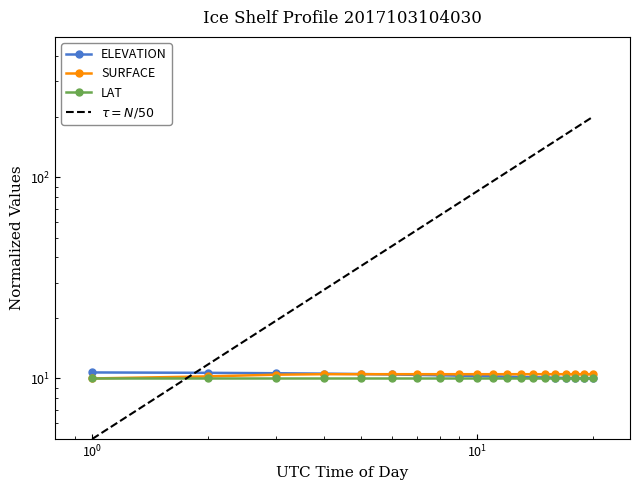

What are all the series names shown in the legend?

ELEVATION, SURFACE, LAT